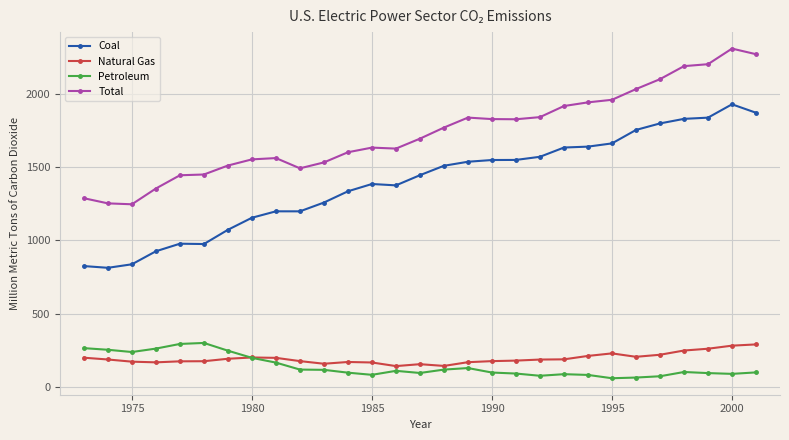

What is the smallest value displayed?

58.7